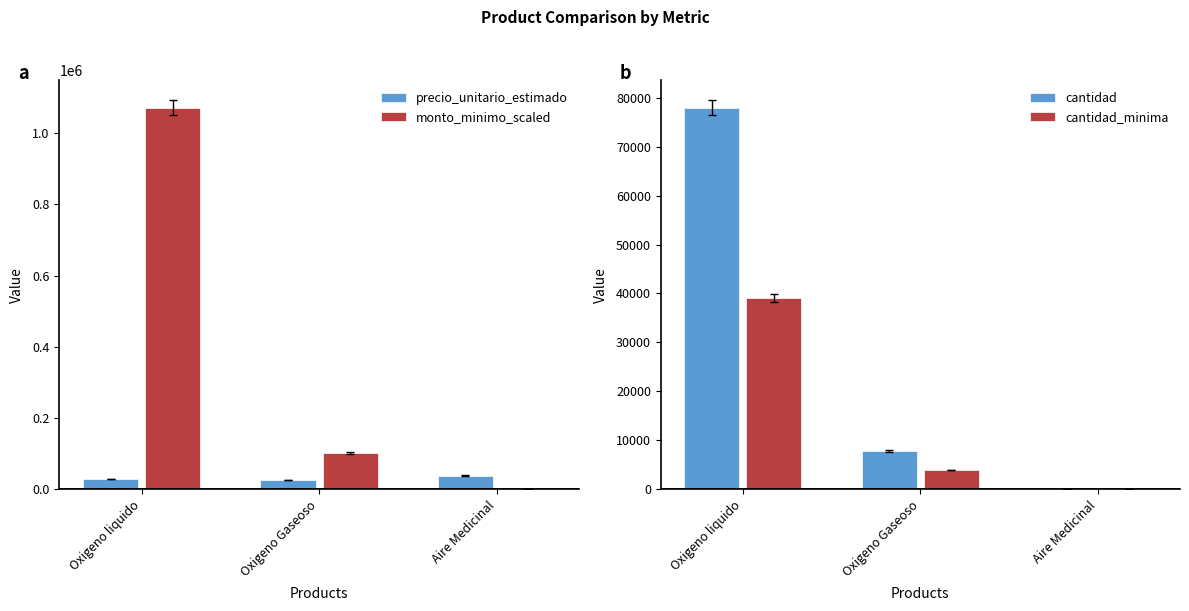

Rank the categories by cantidad value from lowest to highest.

Aire Medicinal, Oxigeno Gaseoso, Oxigeno liquido